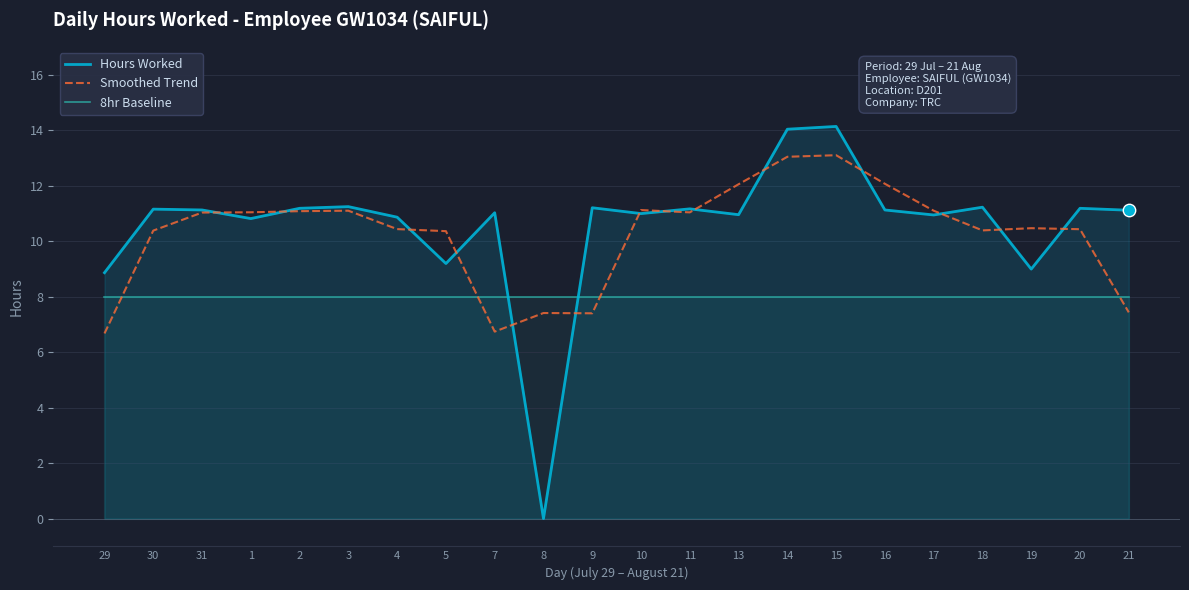

Which series reaches the minimum Y coordinate?

Hours Worked